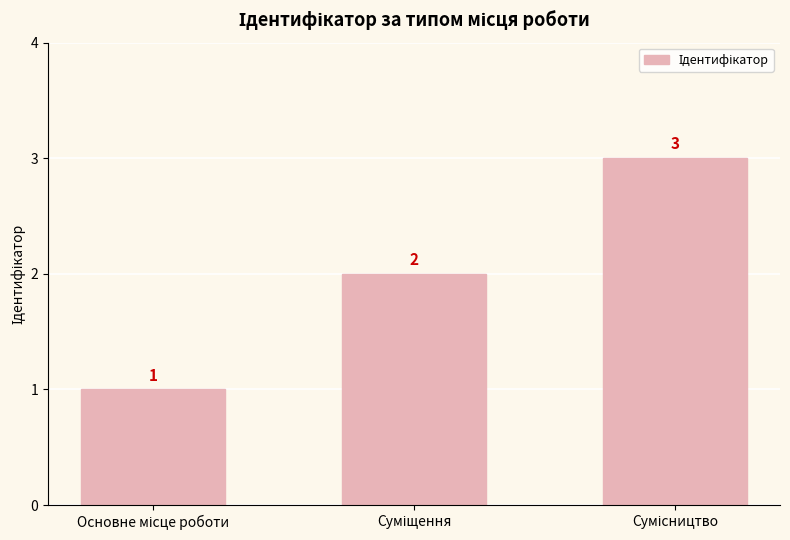

What is the value of the 2nd bar from the left?

2